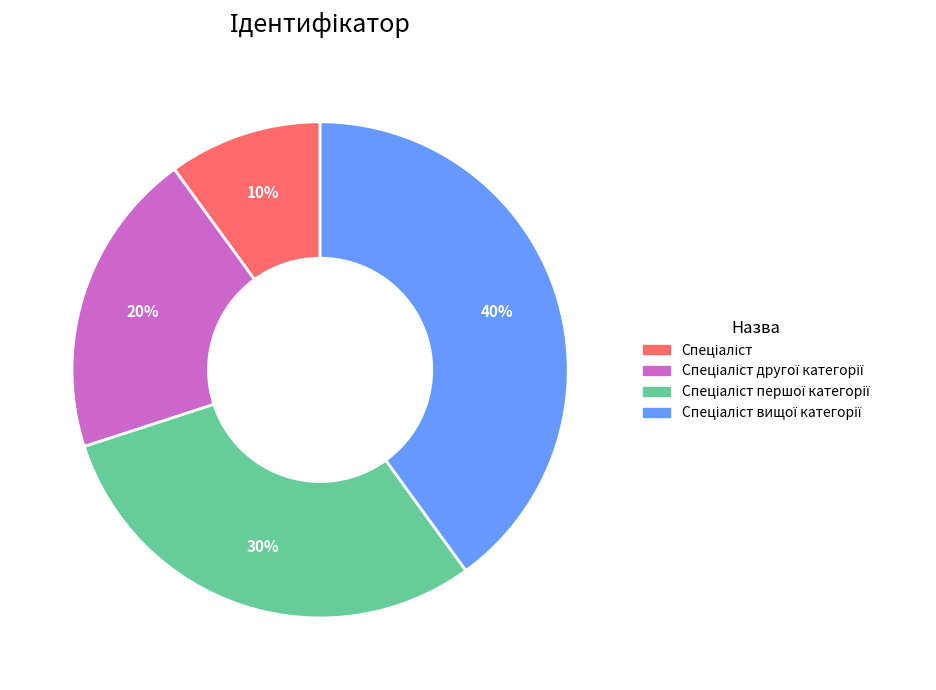

To the nearest percent, what is the difference between the largest and smallest slice percentages?

30%